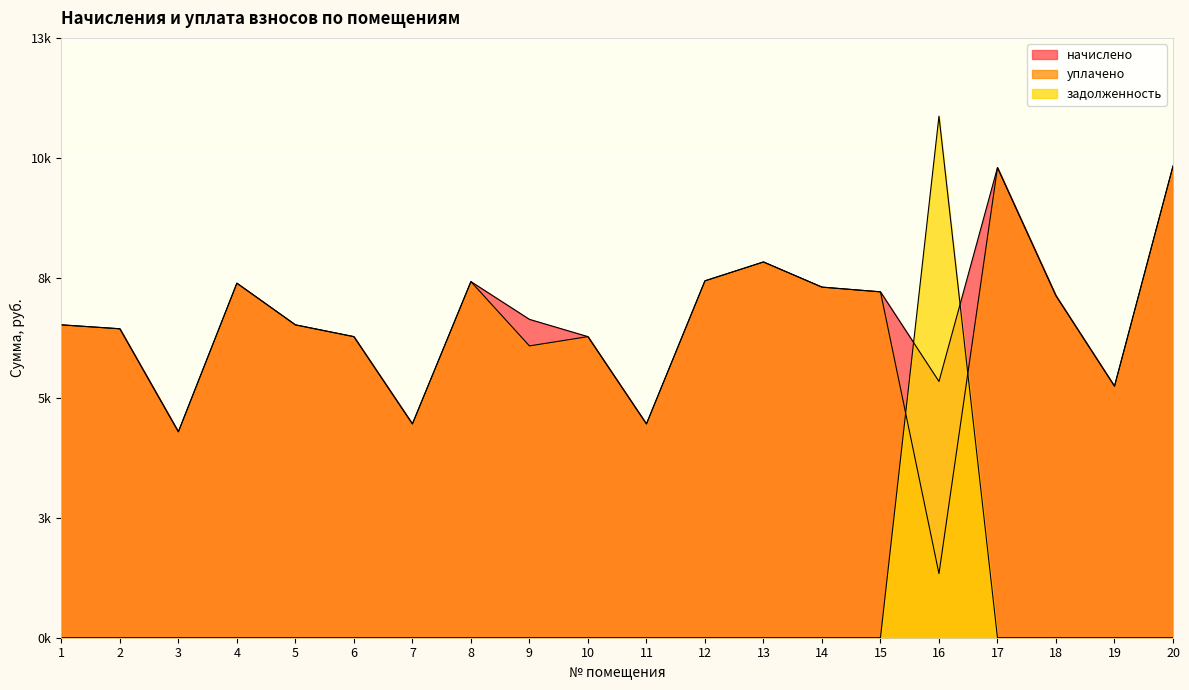

What value does the уплачено series have at 1?

6590.9